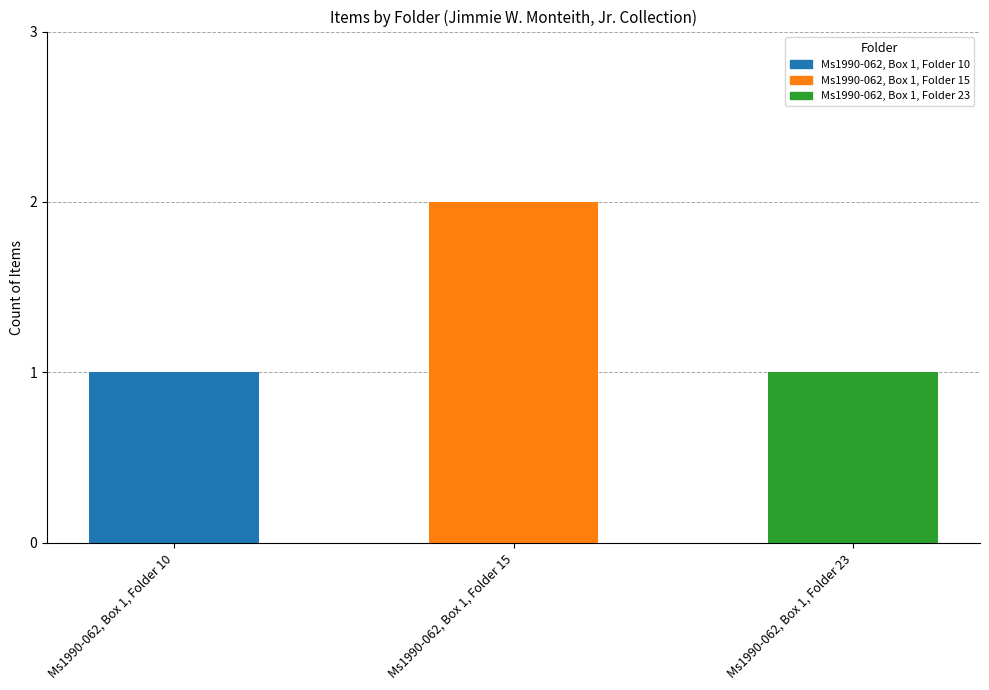

Approximately how many times larger is the value at Ms1990-062, Box 1, Folder 10 compared to Ms1990-062, Box 1, Folder 15?

0.5